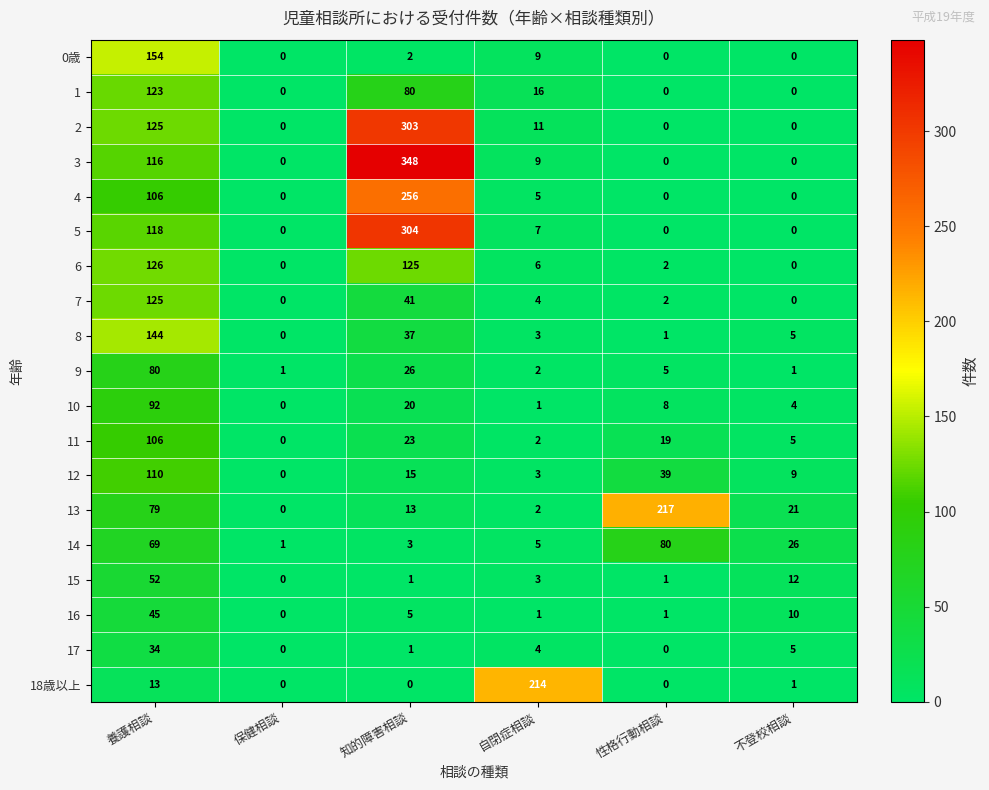

What is the sum of all 3 values?

473